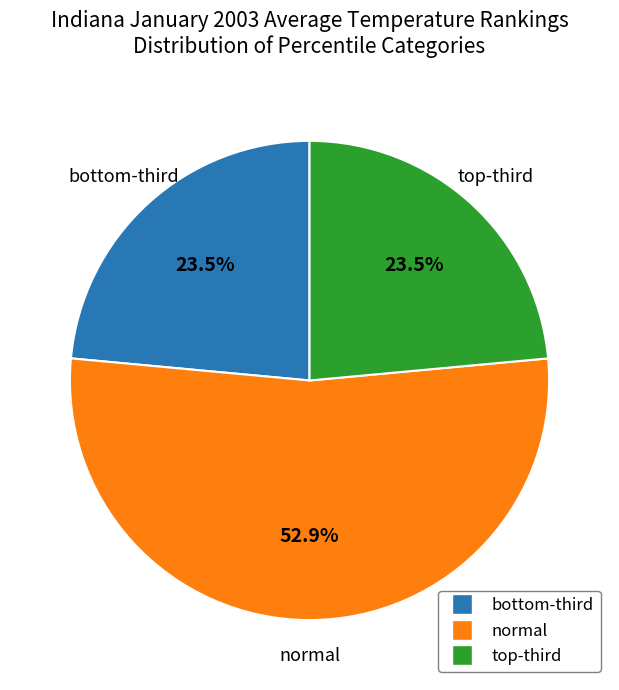

Count the number of slices in the pie.

3